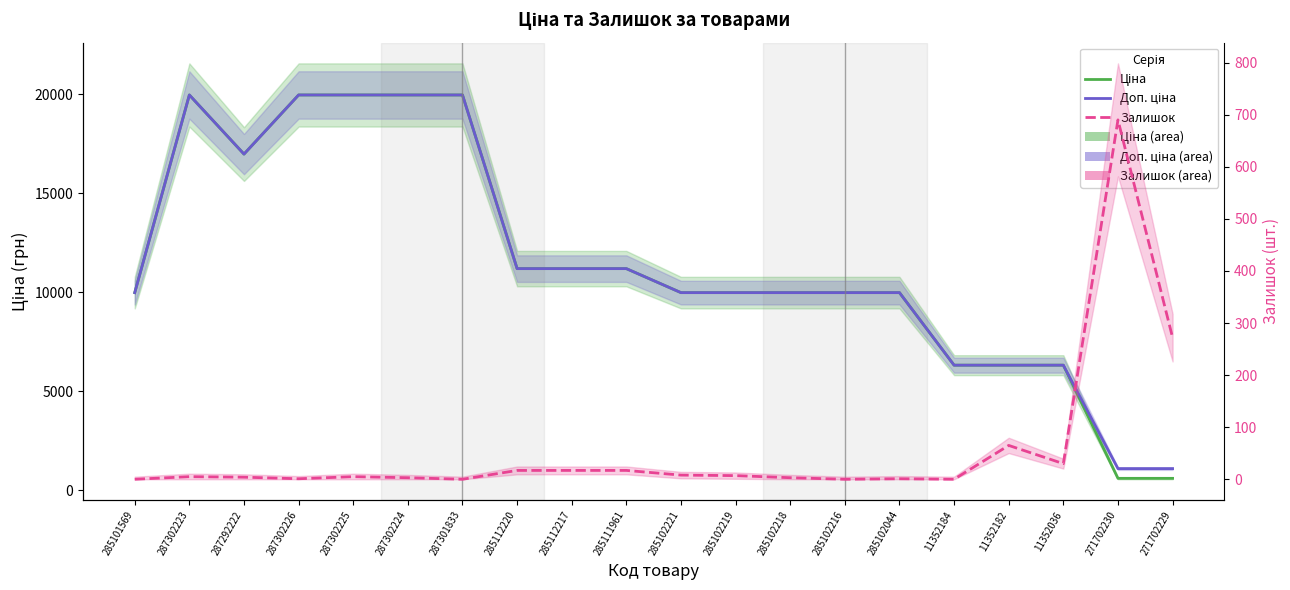

Rank the categories by Ціна value from highest to lowest.

287302223, 287302226, 287302225, 287302224, 287301833, 287292222, 285112220, 285112217, 285111961, 285101569, 285102221, 285102219, 285102218, 285102216, 285102044, 11352184, 11352182, 11352036, 271702230, 271702229